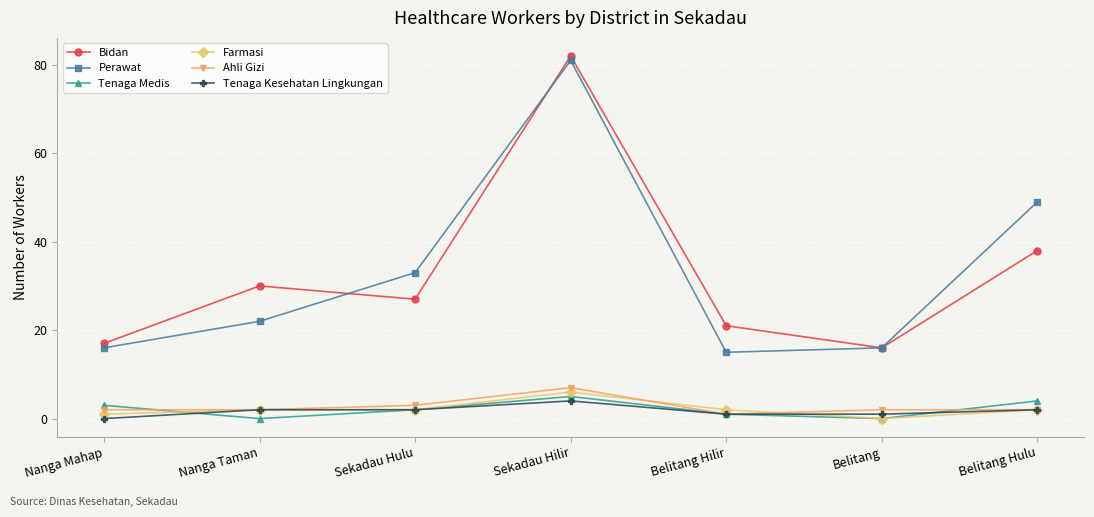

Is the value of Farmasi at Belitang Hilir greater than the value of Bidan at Nanga Taman?

No